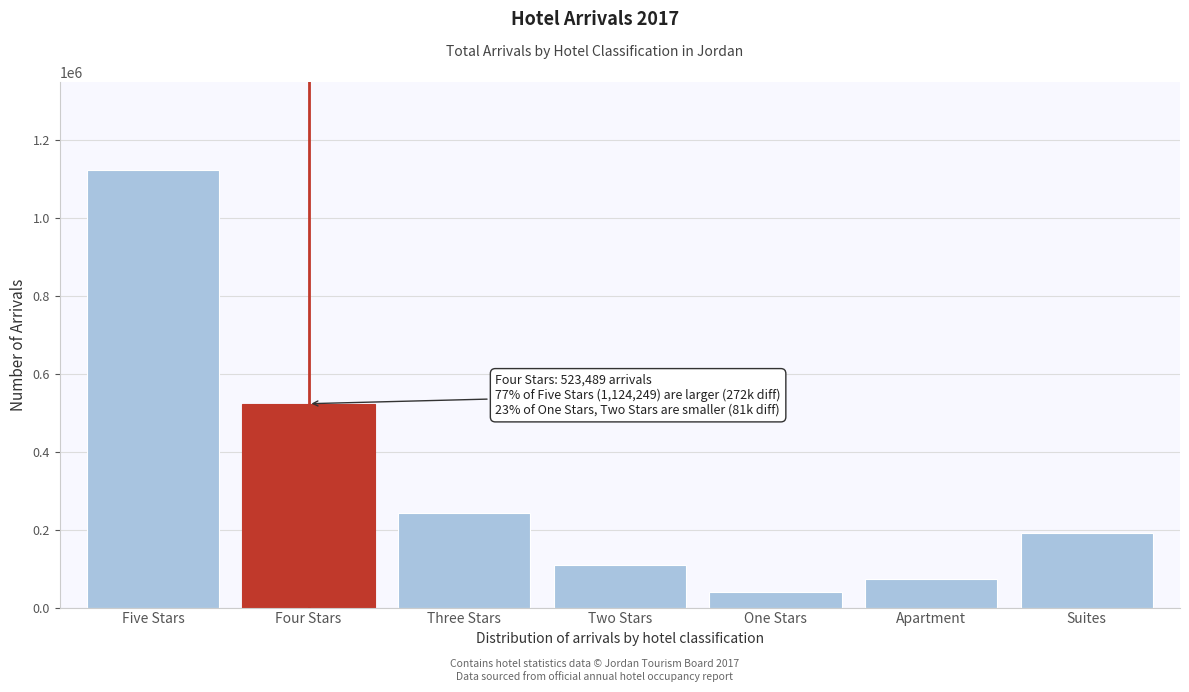

Reading left to right, transcribe all the data shown in this chart.

1124249	523489	243464	108606	39512	73877	191087